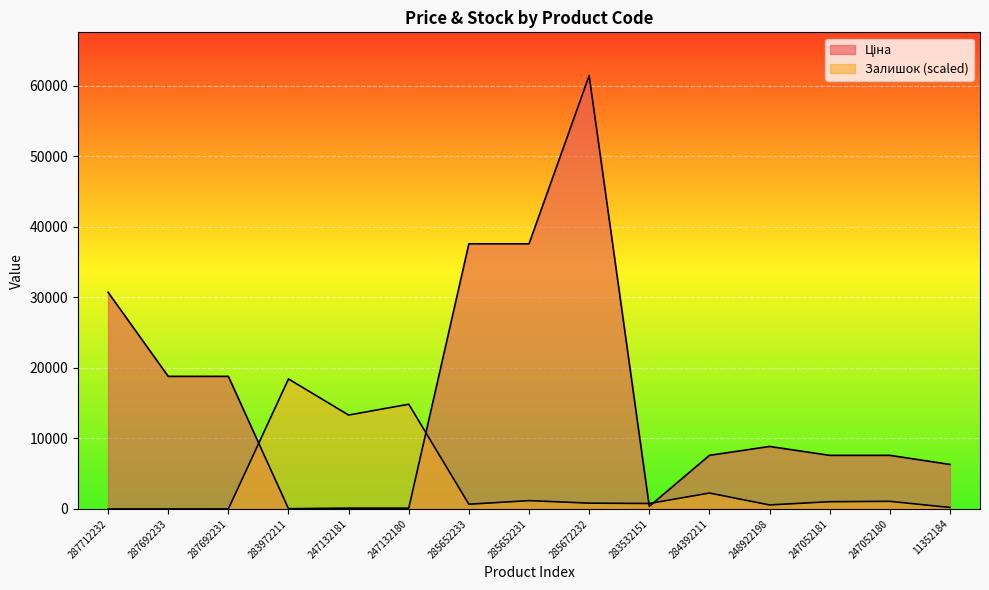

What is the sum of the Ціна values at 283532151 and 247052180?

7956.4